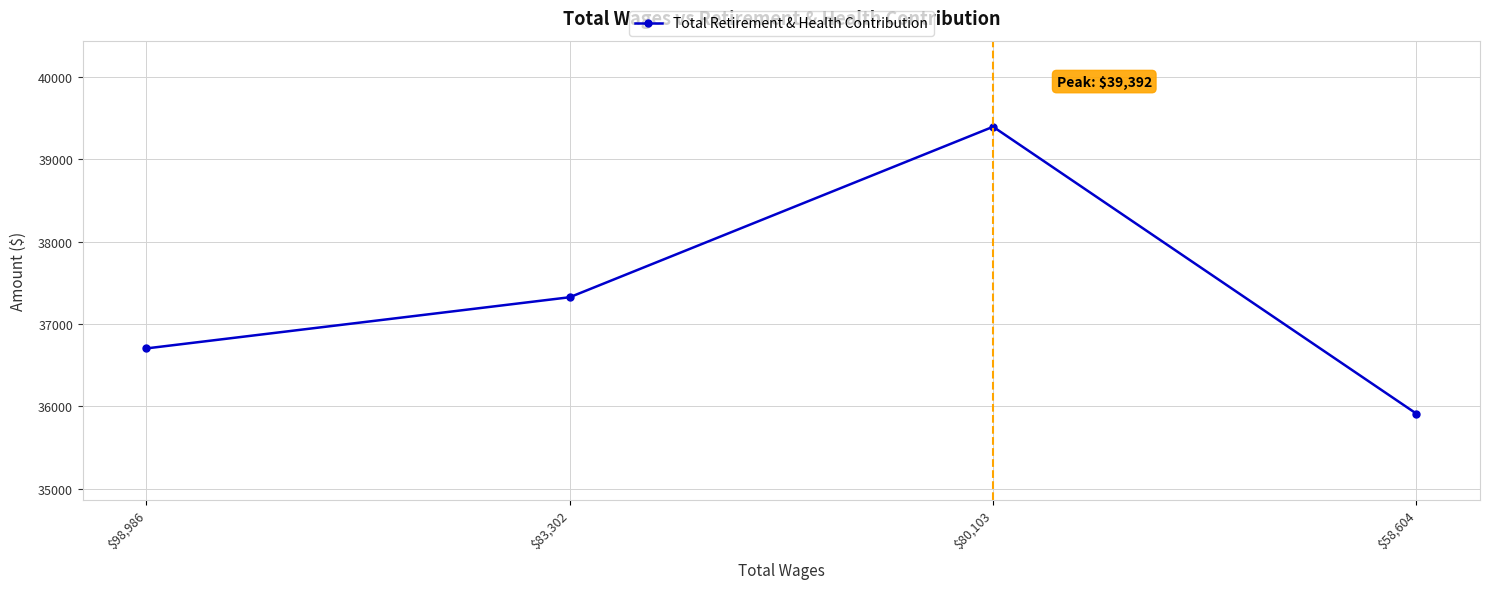

The chart shows a value of 68386 at $80,103. True or false?

False